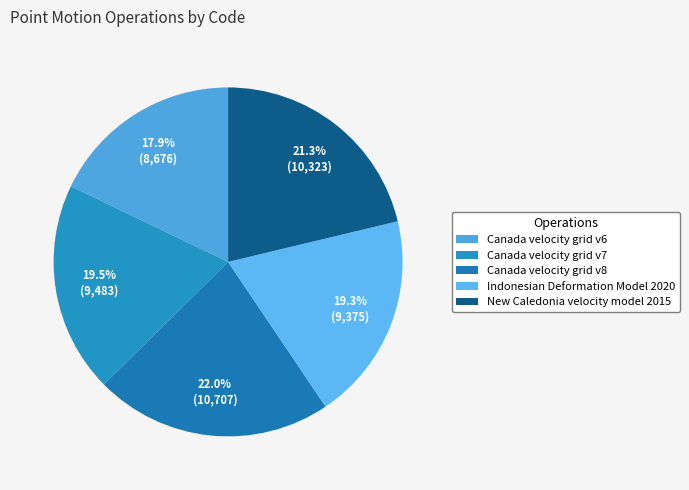

Is it true that New Caledonia velocity model 2015 is 27% of the pie?

False